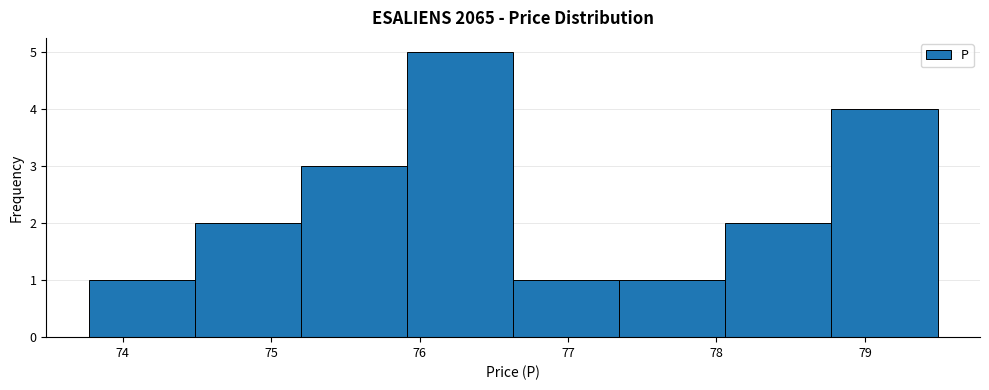

Over which range of the x-axis is the bar tallest?

75.9 to 76.6